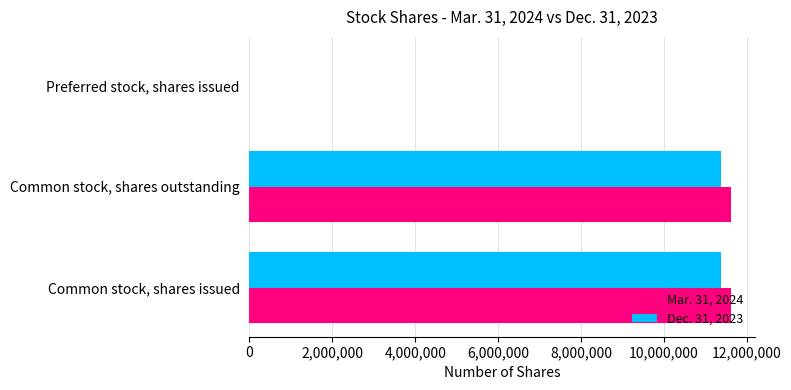

The Dec. 31, 2023 series shows 11373793 at Common stock, shares outstanding. True or false?

True